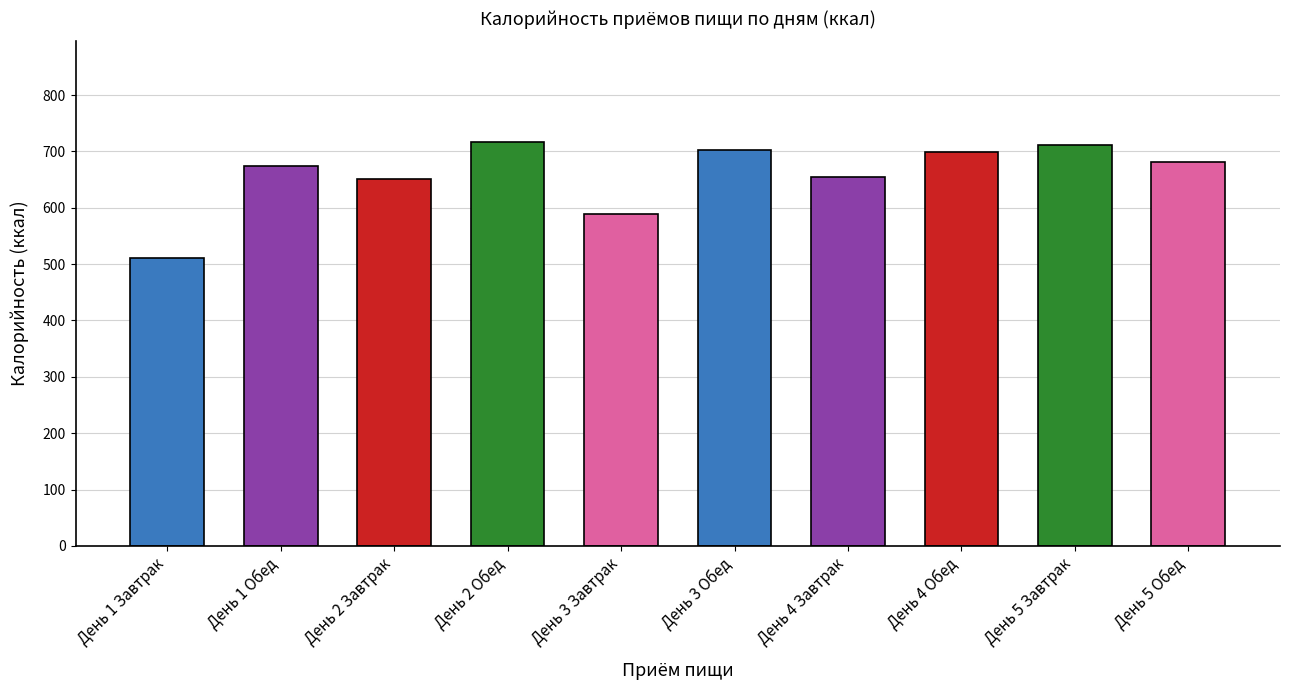

What is the difference between the maximum and minimum values?

205.7